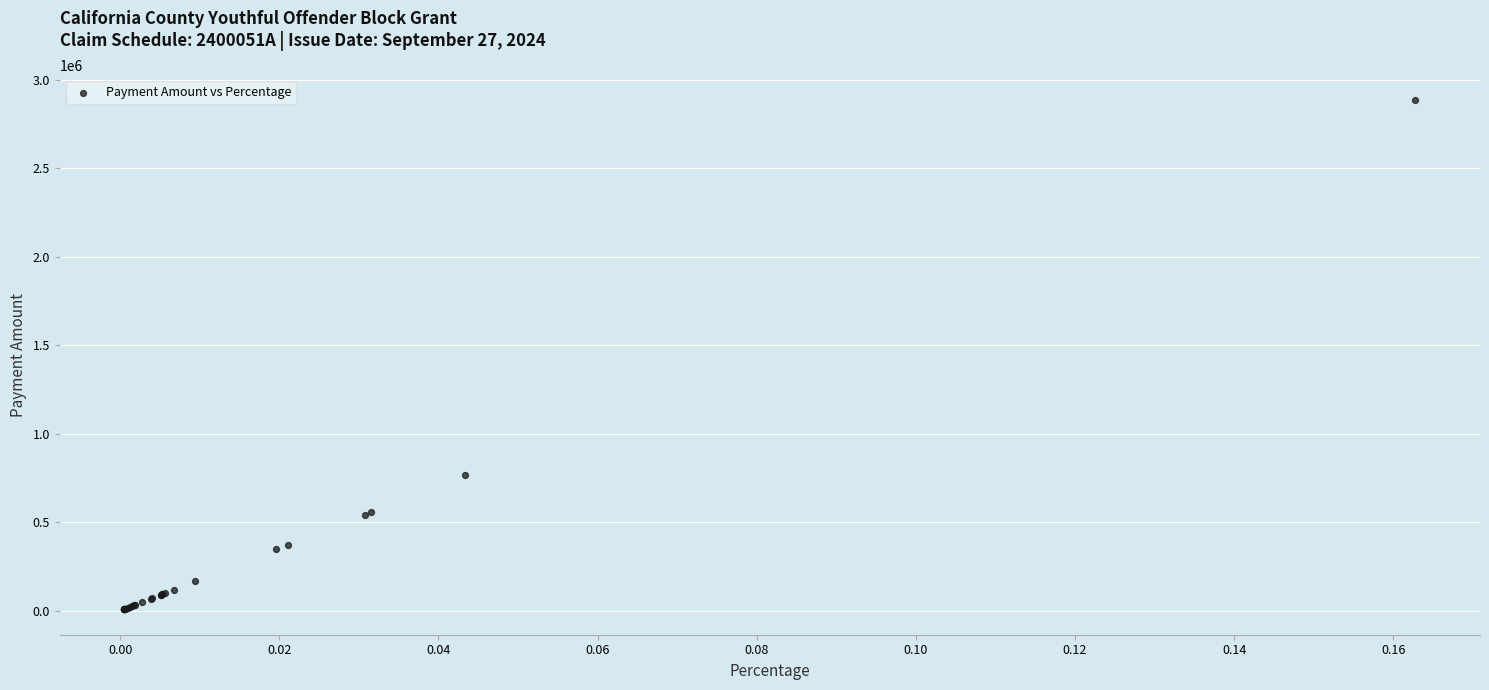

What Y value in the scatter plot is closest to 1445449?

766236.2